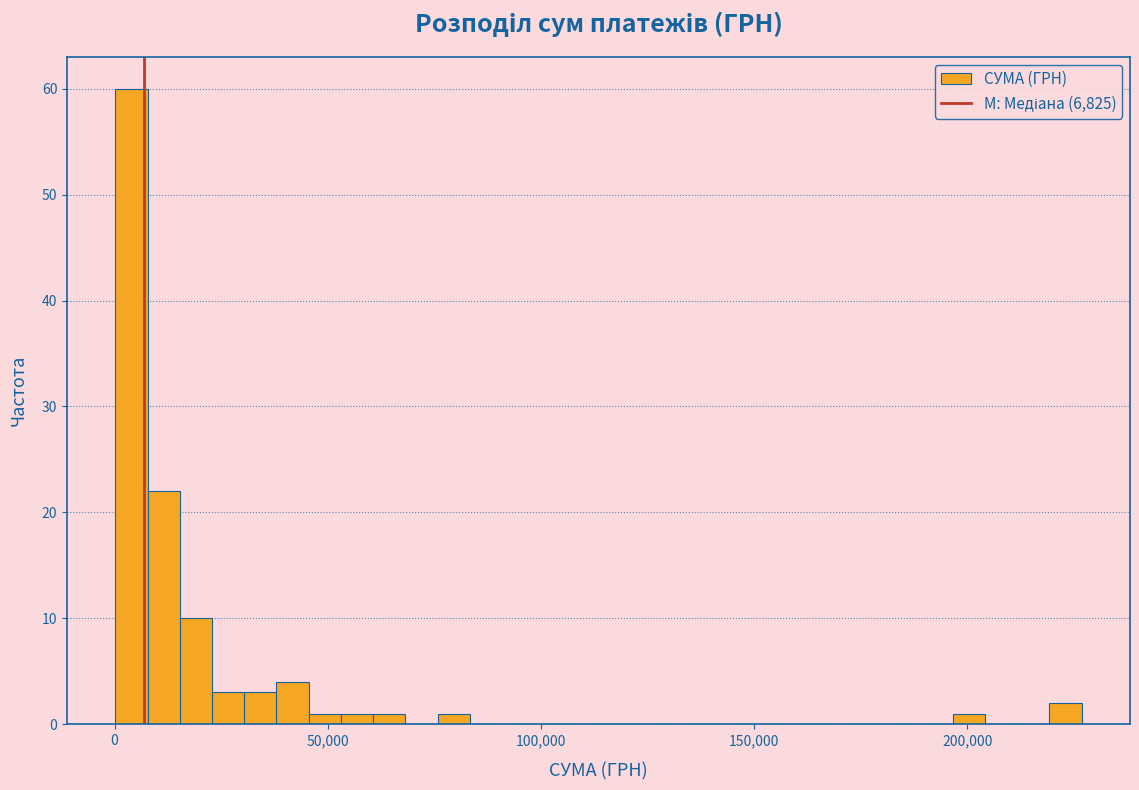

Around what value on the x-axis is the tallest bar? Give the approximate position of its centre, as read against the axis.

5000